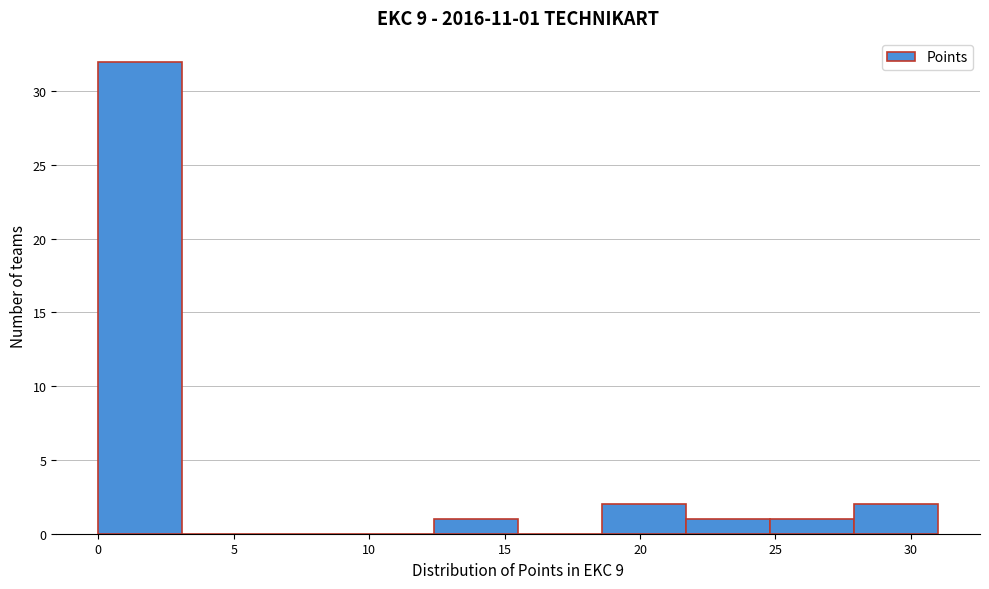

Which range on the x-axis has the tallest bar?

0.0 to 3.1